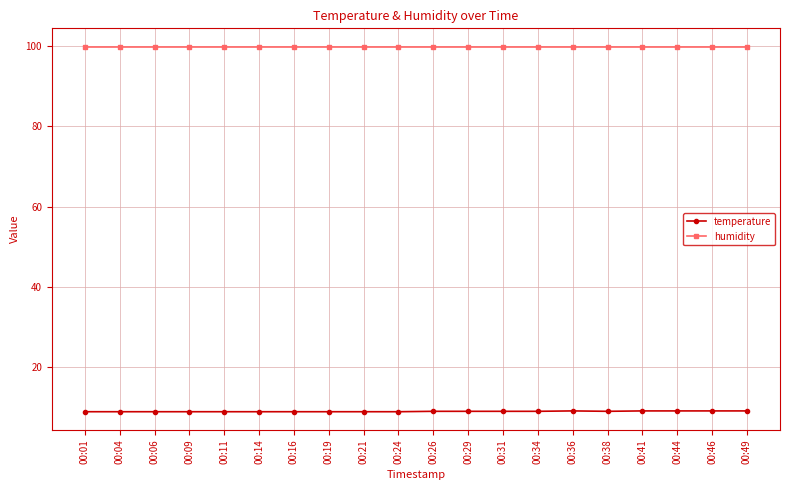

What is the value of the temperature point at the 16th from the left?

9.0